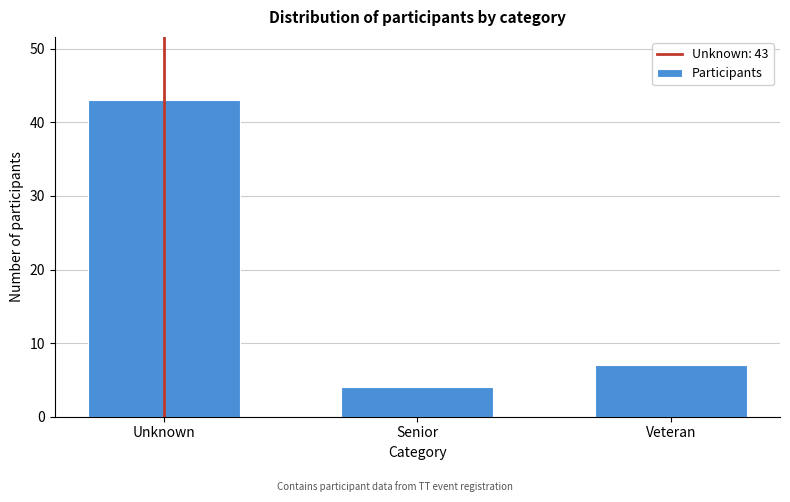

Reading left to right, transcribe all the data shown in this chart.

43	4	7